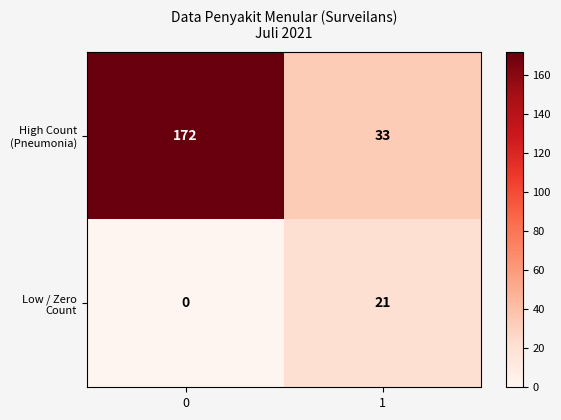

Count the number of categories in the chart.

2